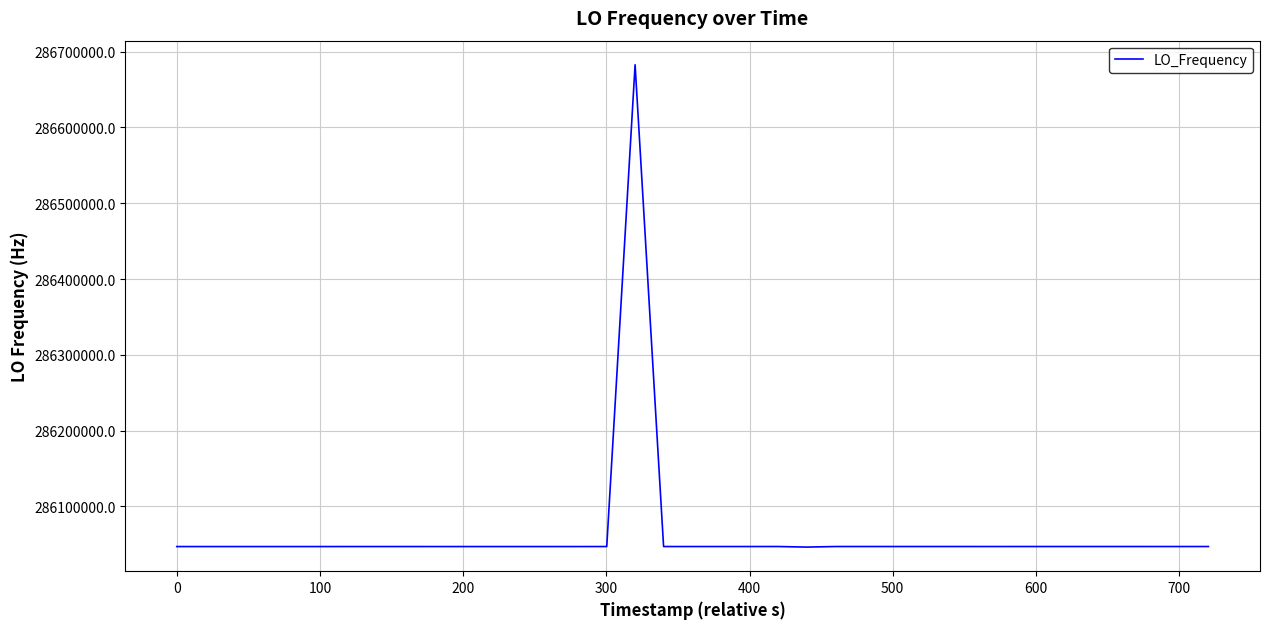

What is the minimum value shown in the chart?

286046271.9